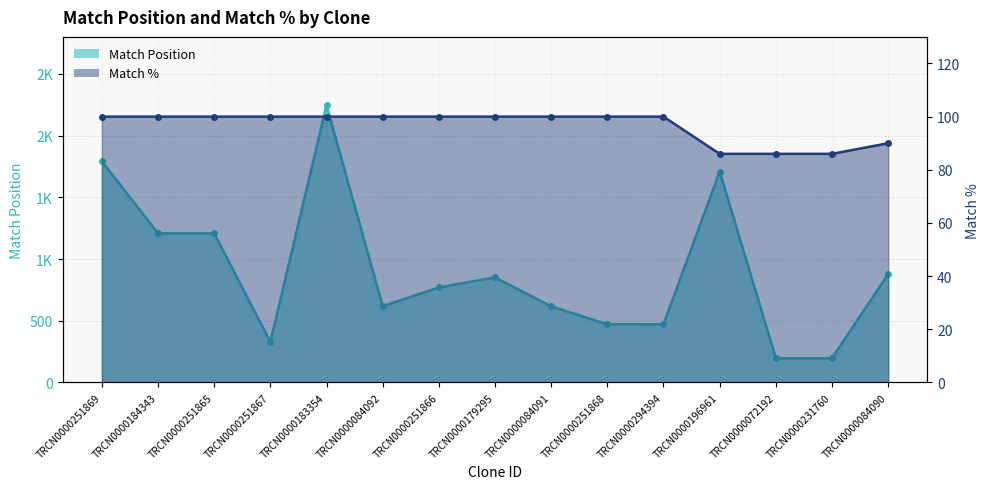

What is the difference between the second highest and second lowest values in the Match % series?

14